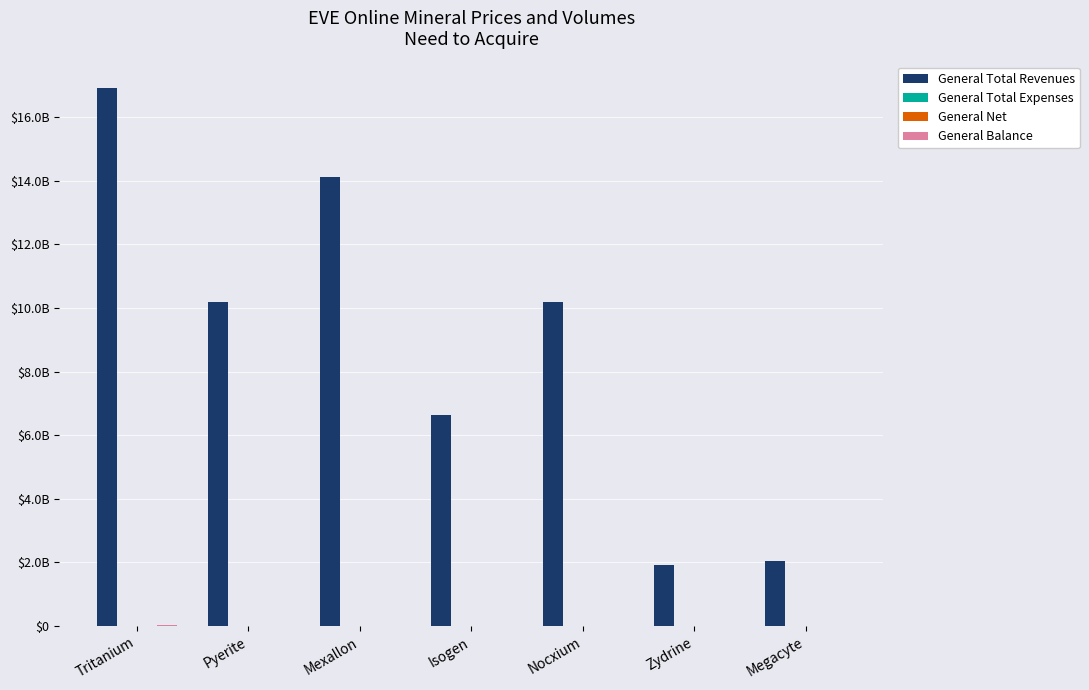

True or false: General Total Expenses has a value of 16287.1 at Nocxium.

False